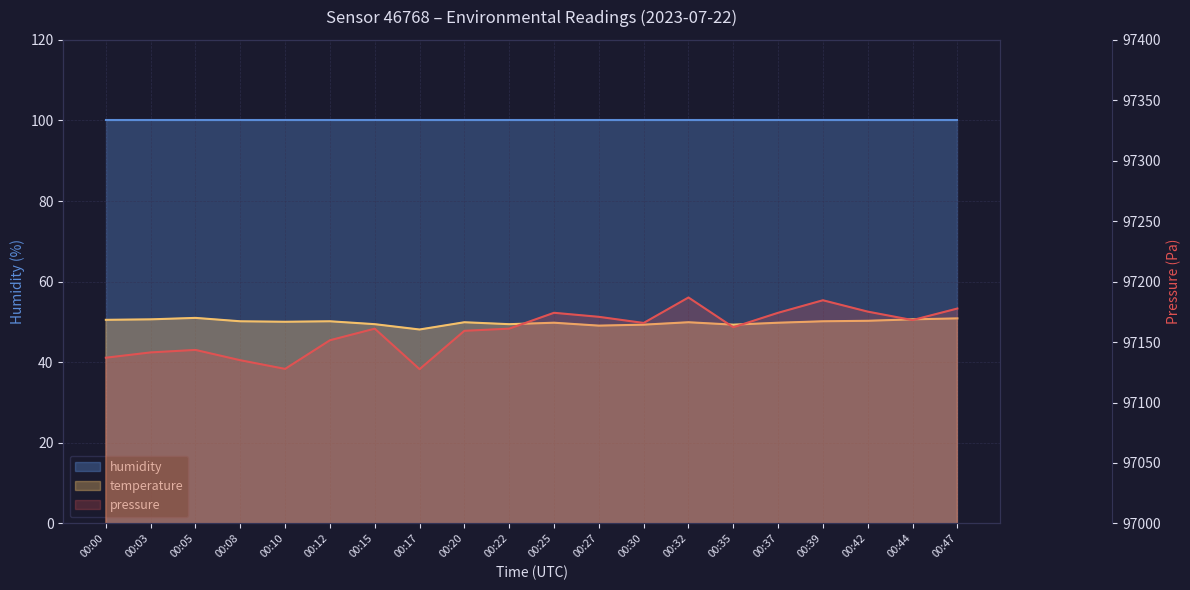

True or false: pressure and humidity intersect in this chart.

False